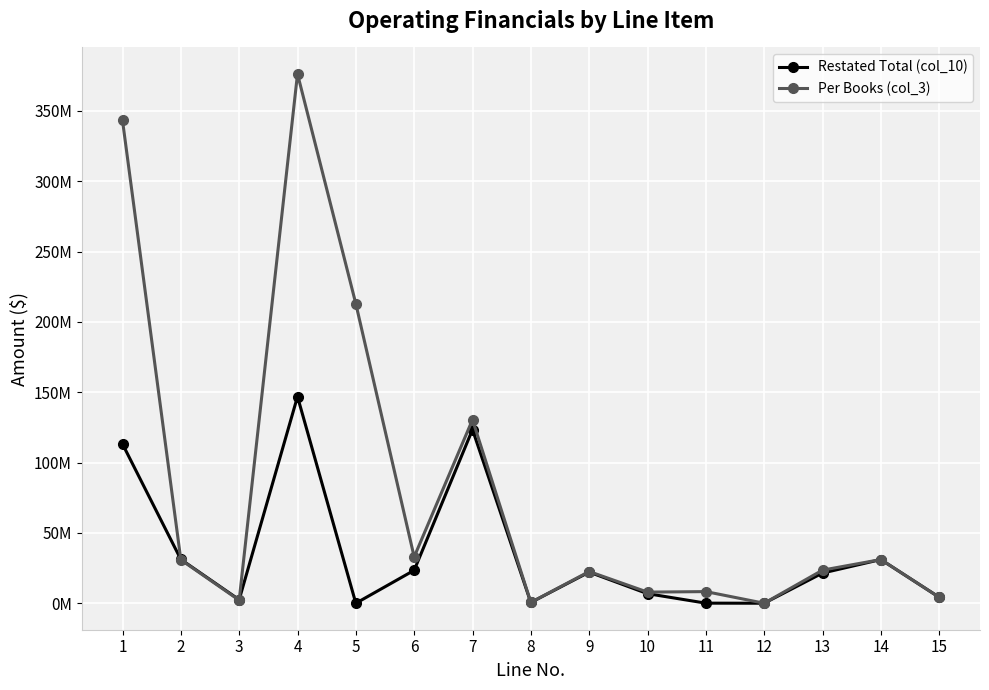

What are all the series names shown in the legend?

Restated Total (col_10), Per Books (col_3)